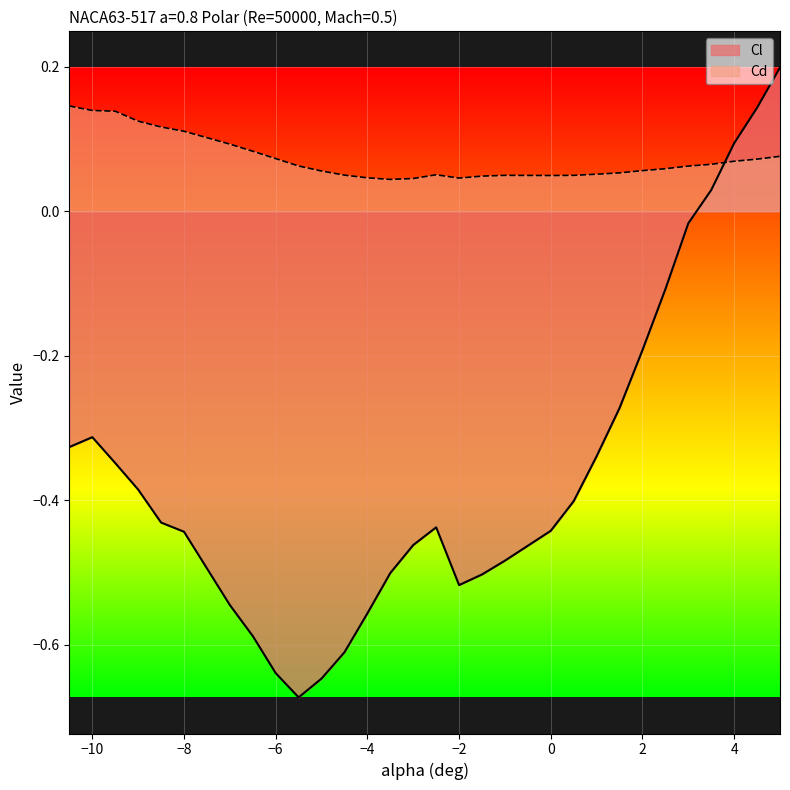

Rank the series at −8 from highest to lowest value.

Cd, Cl